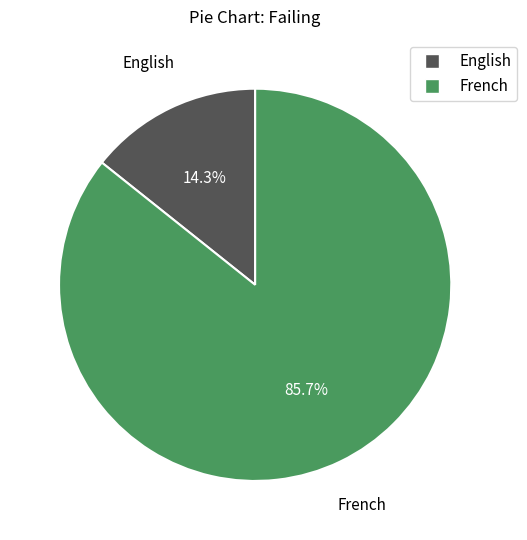

Approximately how many times larger is the value at French compared to English?

6.0